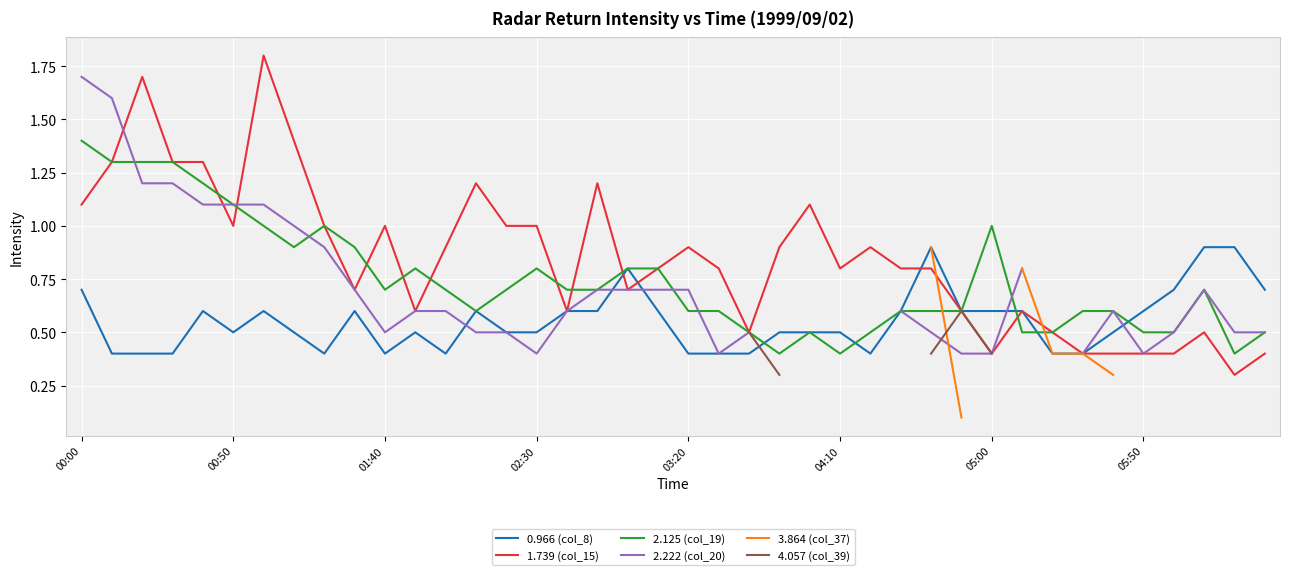

Which series has the largest total across all categories?

1.739 (col_15)